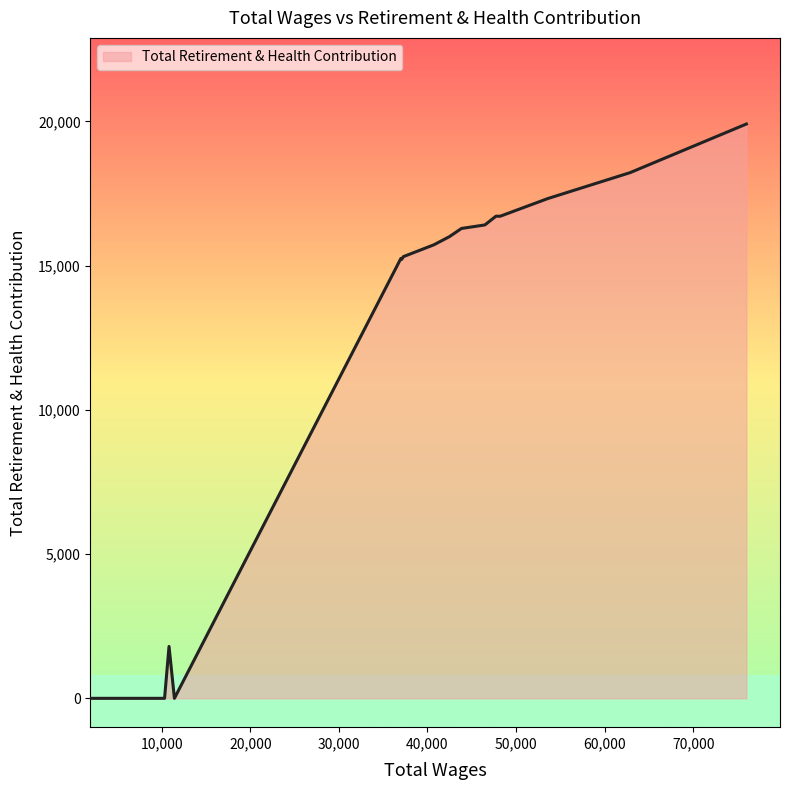

Does the chart have visible grid lines?

No